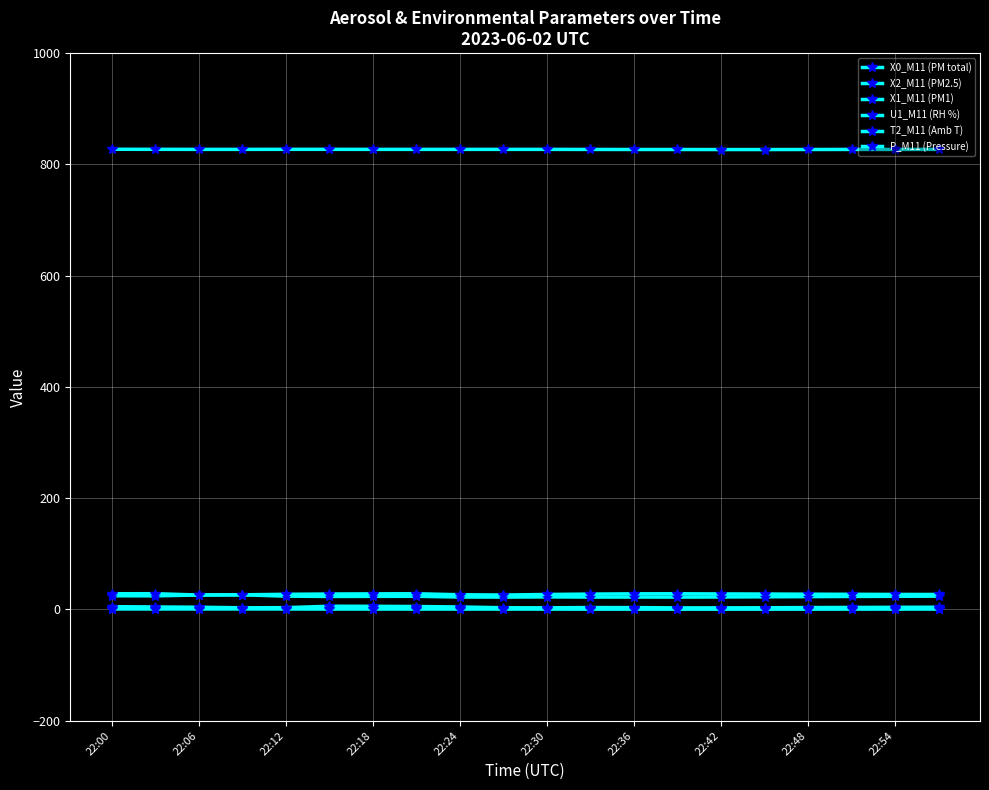

How many distinct data groups are displayed?

6